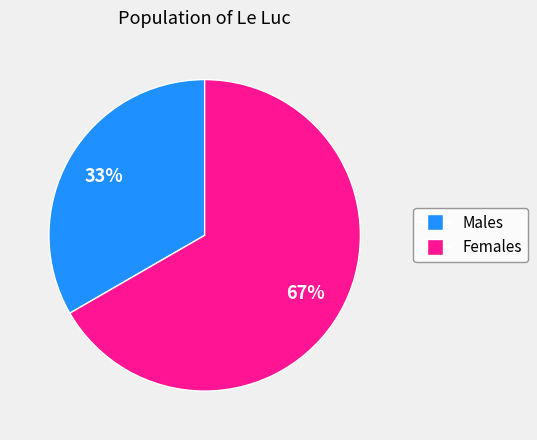

How many slices are in this pie chart?

2